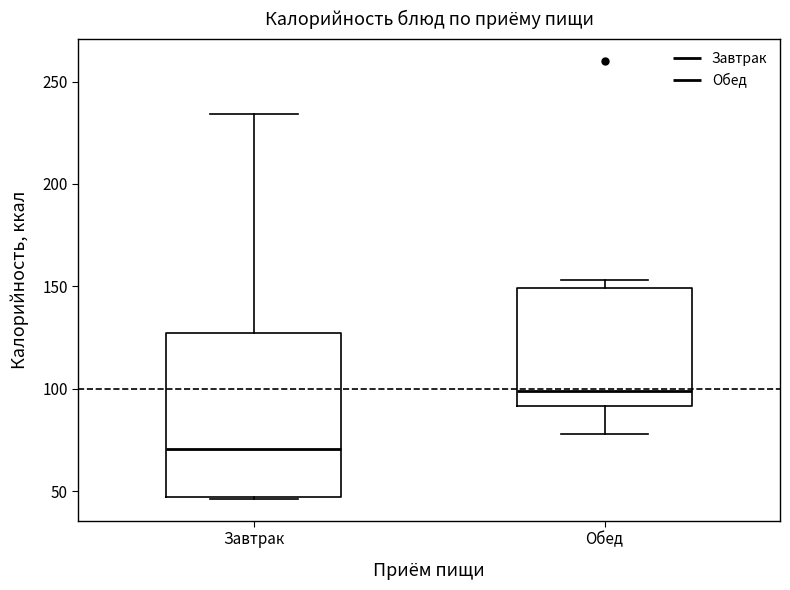

Reading left to right, read every box against the y-axis: the position of its median line, the range the box covers, and the ends of its whiskers. The values are not printed on the chart, so give them approximately, as read against the axis.

Завтрак: median 70, box 45 to 125, whiskers 45 to 235
Обед: median 100, box 90 to 150, whiskers 80 to 155